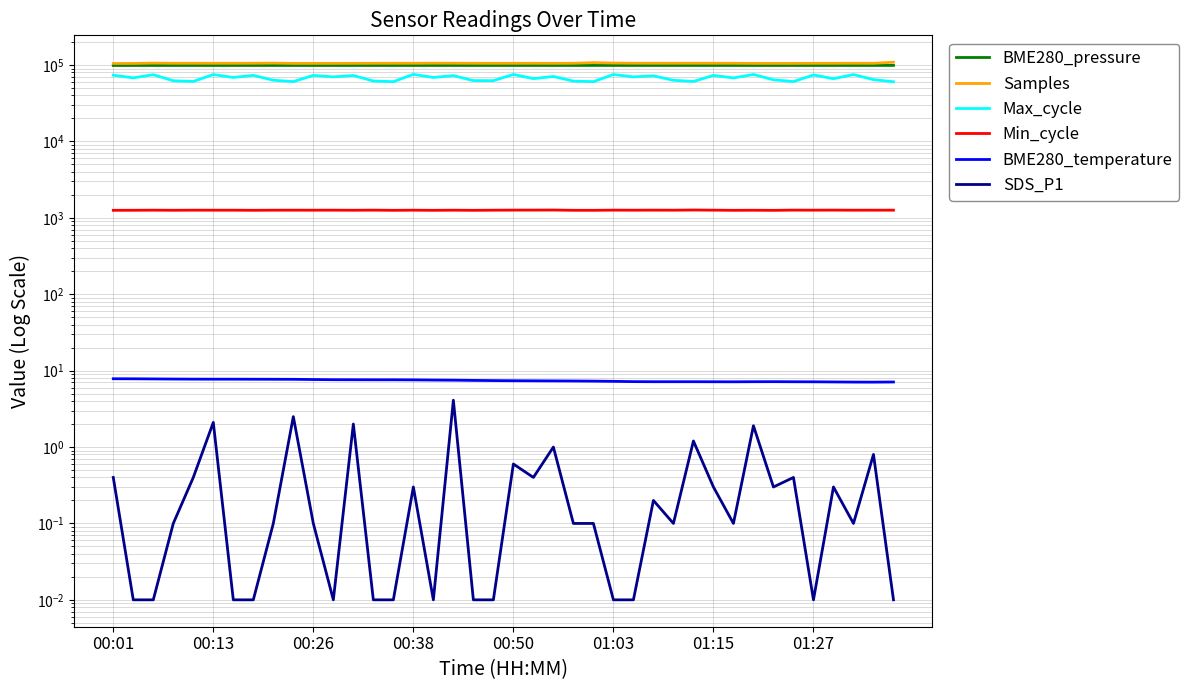

True or false: Min_cycle and SDS_P1 intersect in this chart.

False